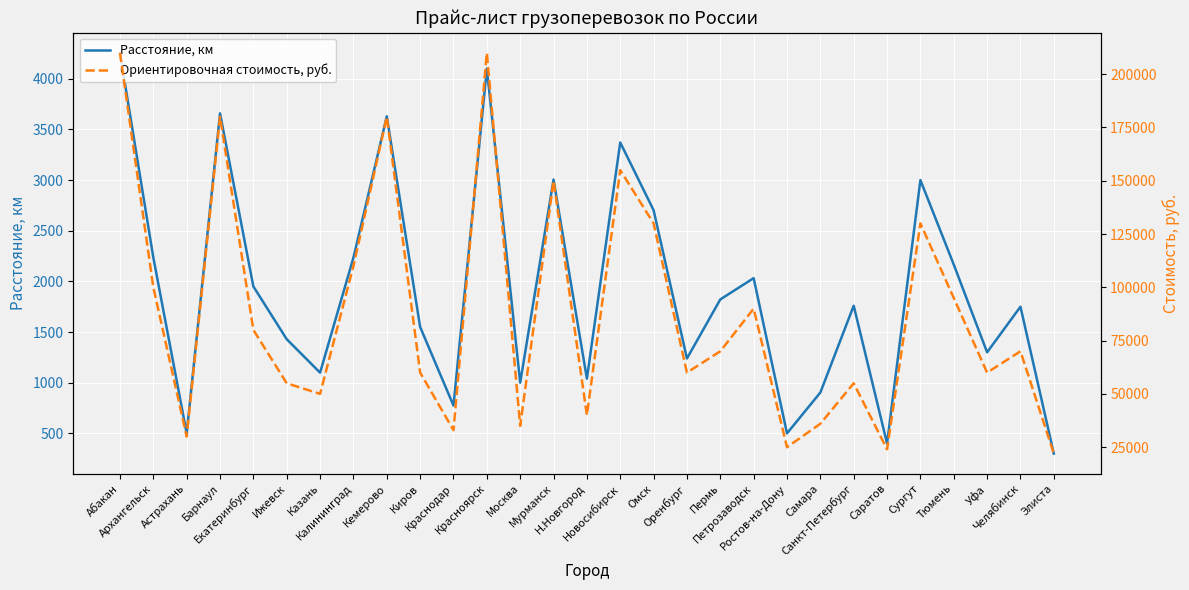

What is the difference between the Ориентировочная стоимость, руб. values at Омск and Челябинск?

60000